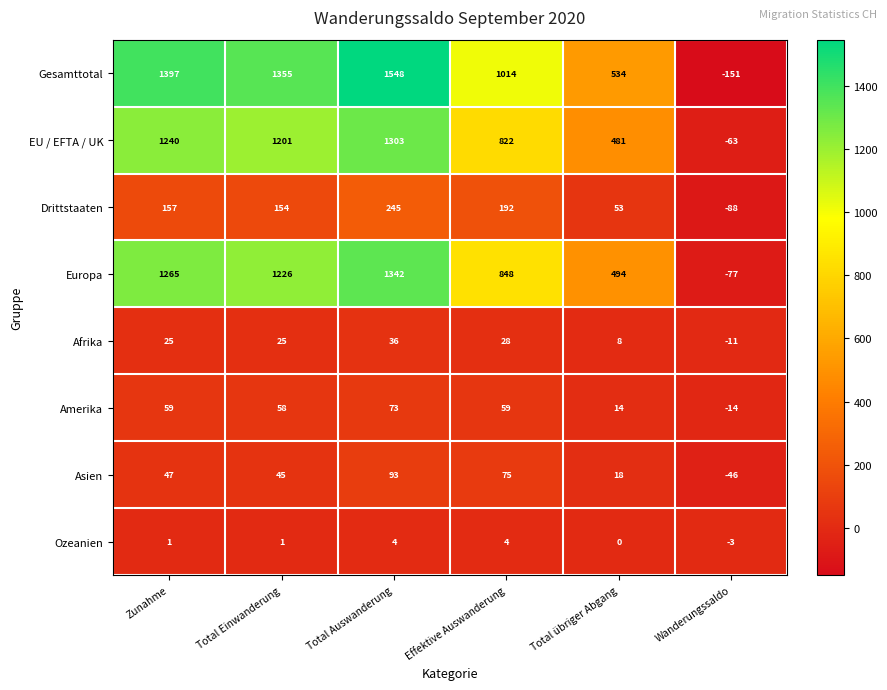

What is the minimum value shown in the chart?

-151